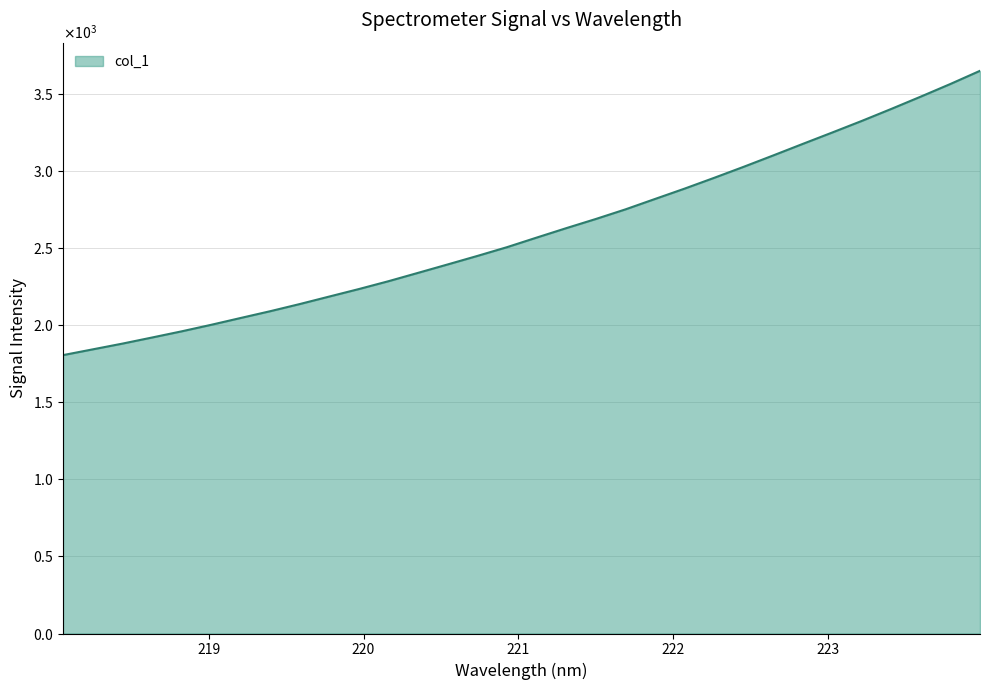

Is this an area chart (filled region under the line)?

Yes